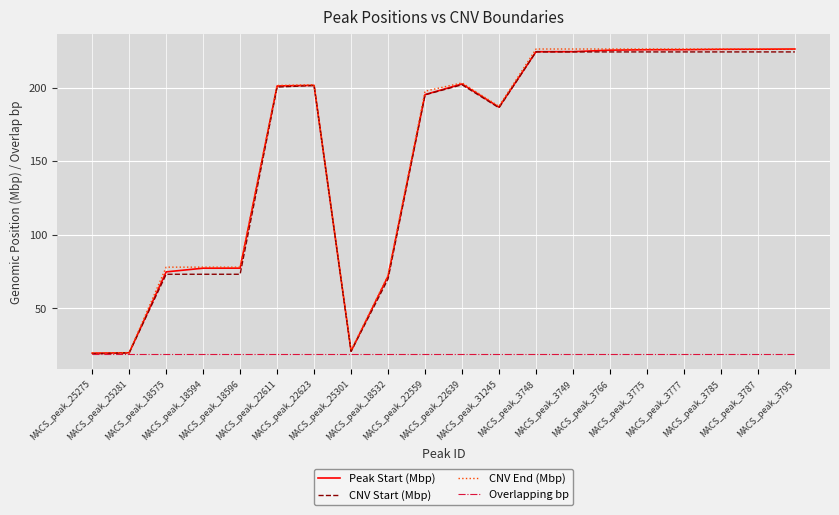

Does the chart have visible grid lines?

Yes